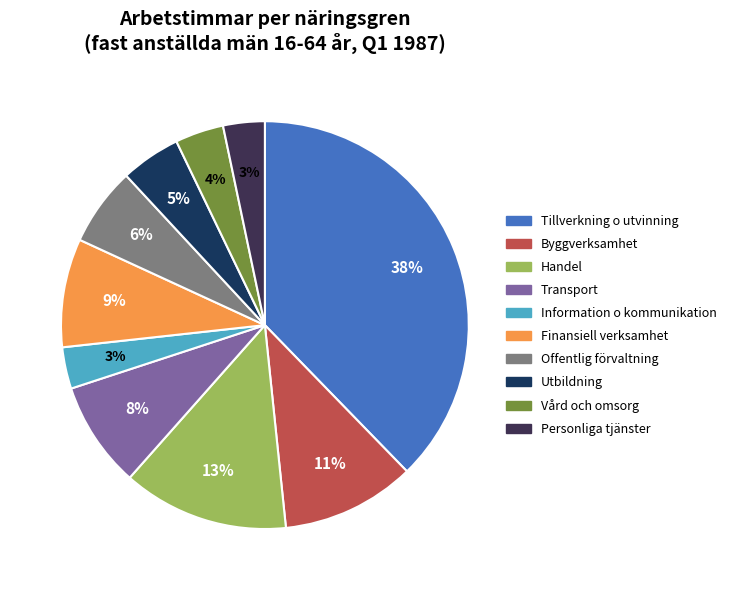

Is there any slice that represents more than half of the pie?

No